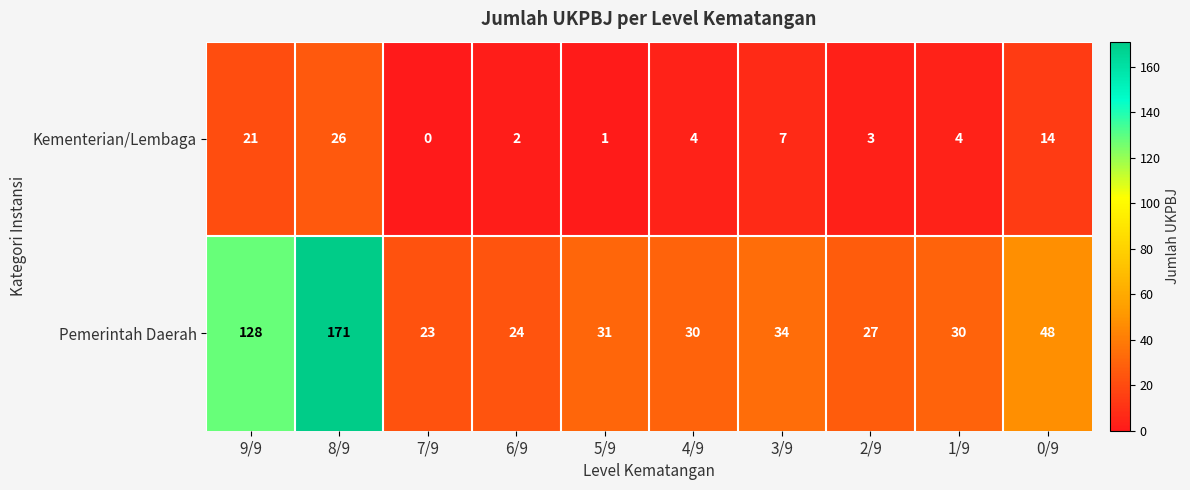

What is the approximate value of Kementerian/Lembaga at 0/9, to the nearest 10?

10